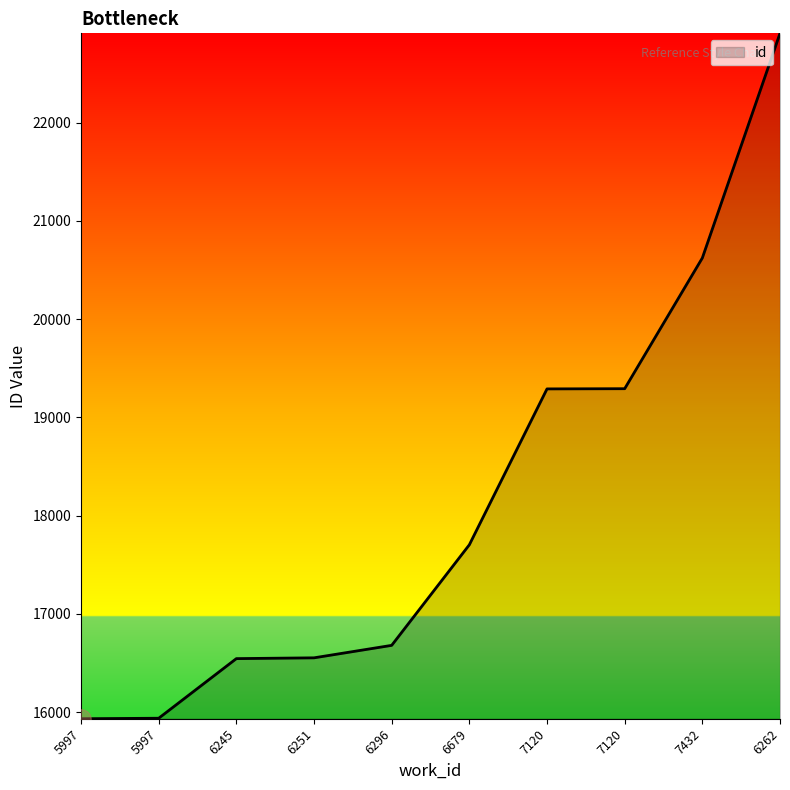

True or false: the data shows 27175 at 6679.

False